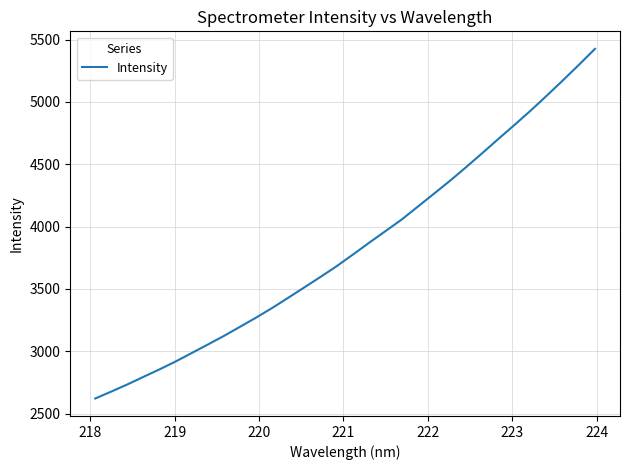

What is the greatest value displayed?

5425.7